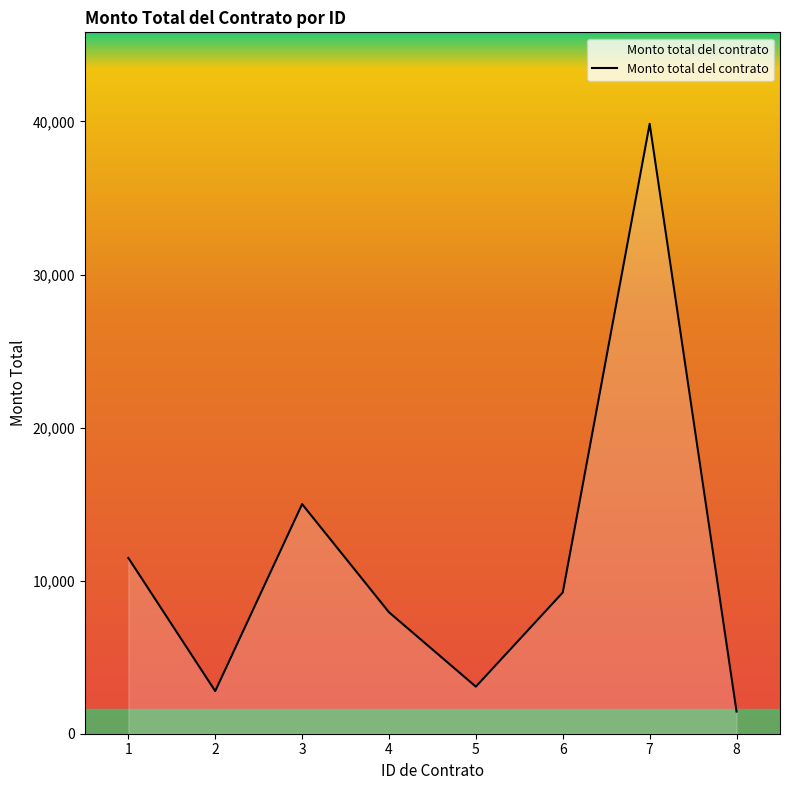

Which has a higher value, 6 or 4?

6